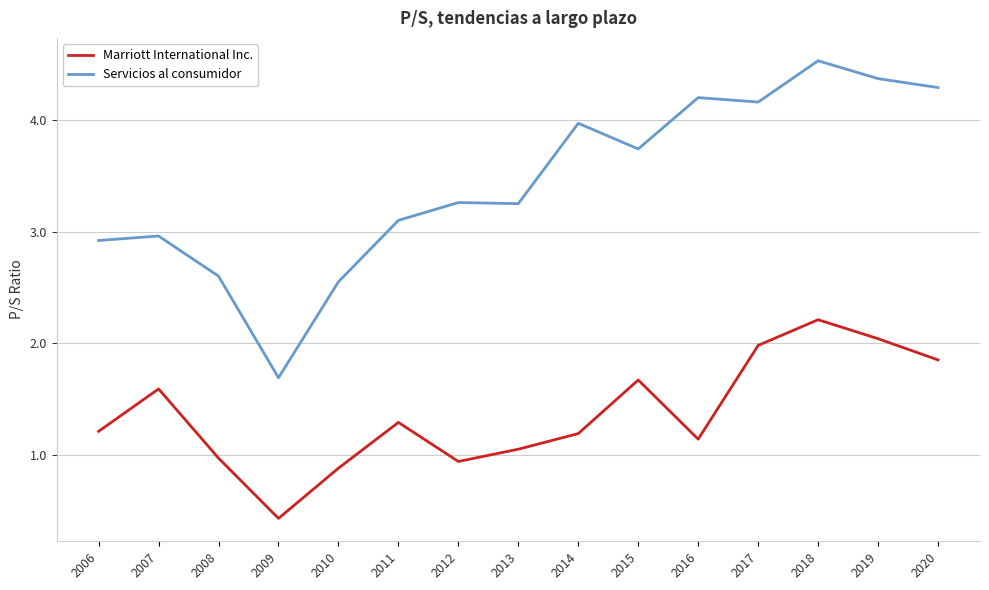

The value of Marriott International Inc. at 2018 is 2.2. True or false?

True